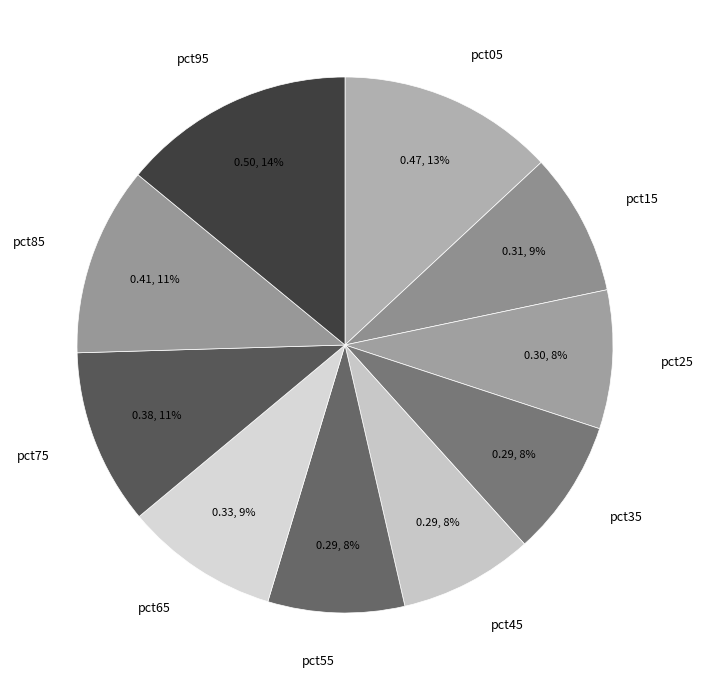

Between pct45 and pct65, which is larger?

pct65